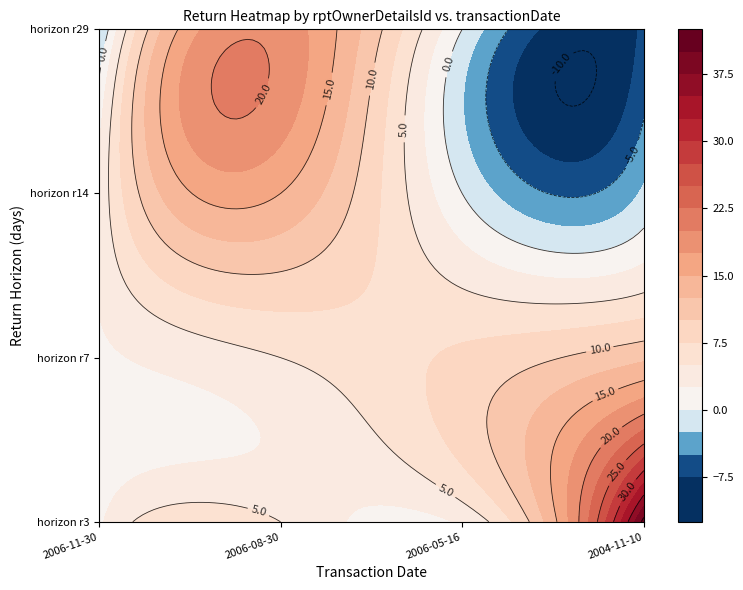

How many data points in 7 are above 8?

1